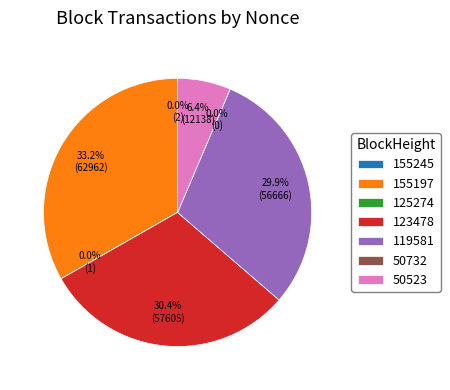

How many slices are in this pie chart?

7